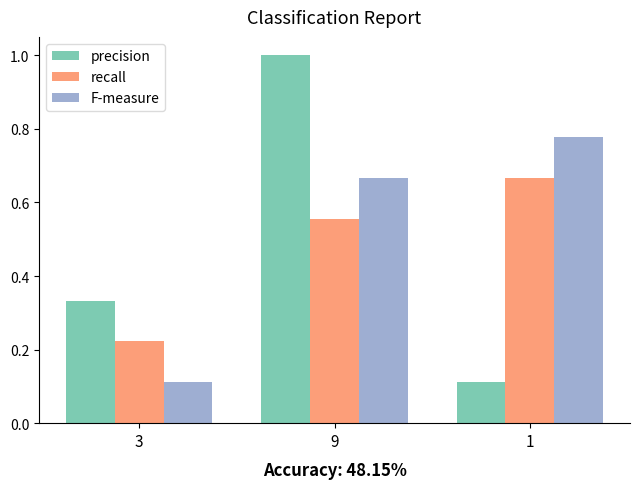

How many bars are there in each group?

3